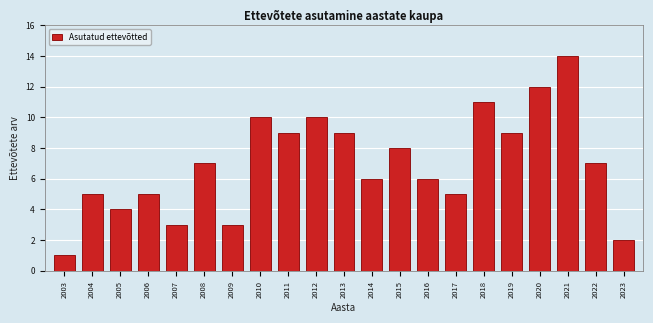

Reading left to right, transcribe all the data shown in this chart.

1	5	4	5	3	7	3	10	9	10	9	6	8	6	5	11	9	12	14	7	2